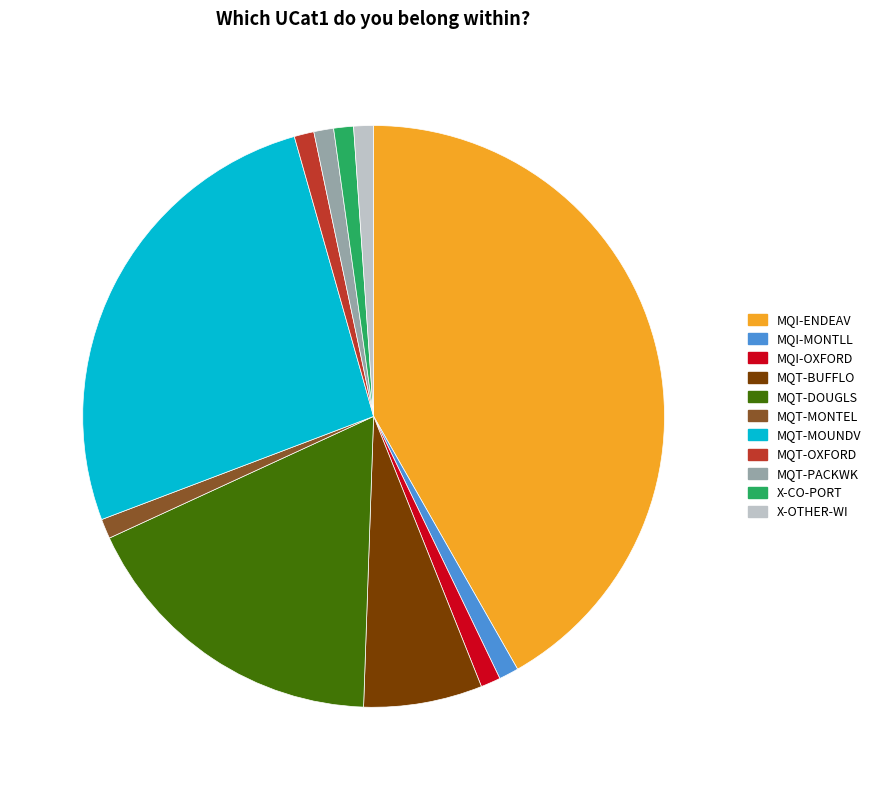

How many slices are in this pie chart?

11